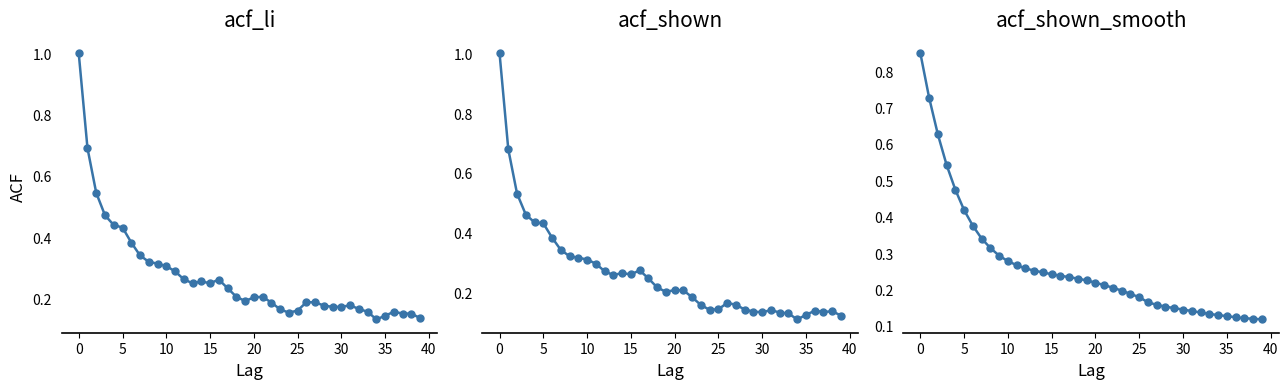

What is the label of the 38th point from the left?

37